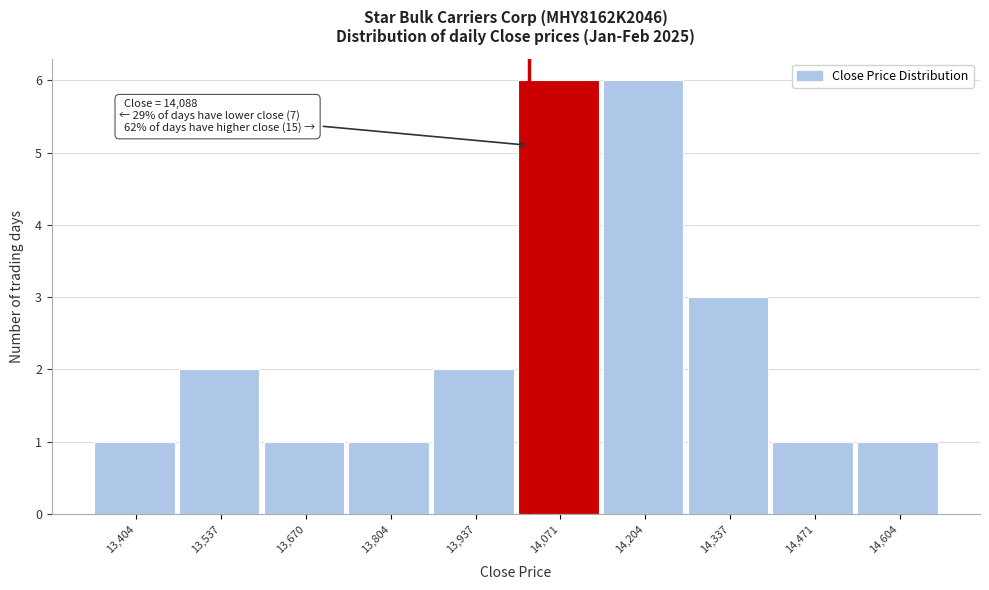

Reading left to right, extract all data points from this chart.

13,404=1	13,537=2	13,670=1	13,804=1	13,937=2	14,071=6	14,204=6	14,337=3	14,471=1	14,604=1